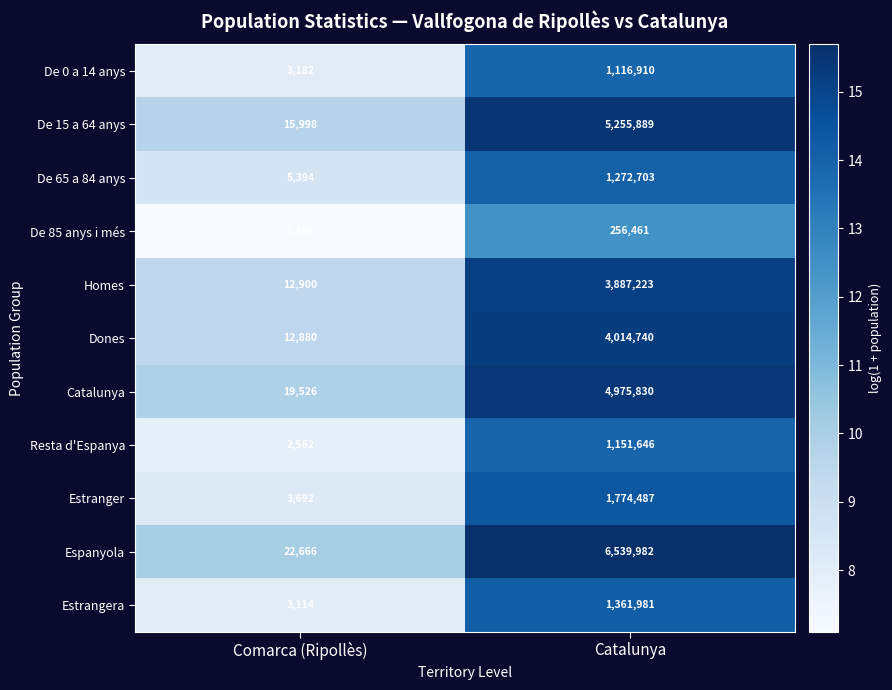

What is the smallest value displayed?

1206